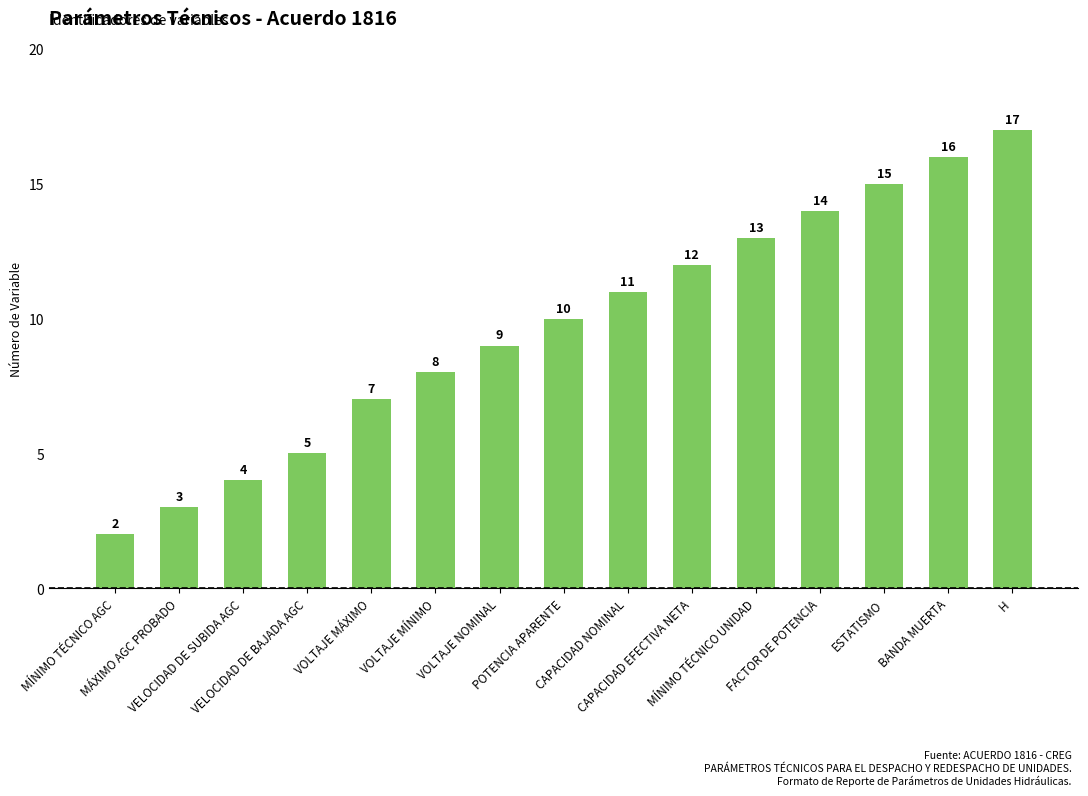

What is the greatest value displayed?

17